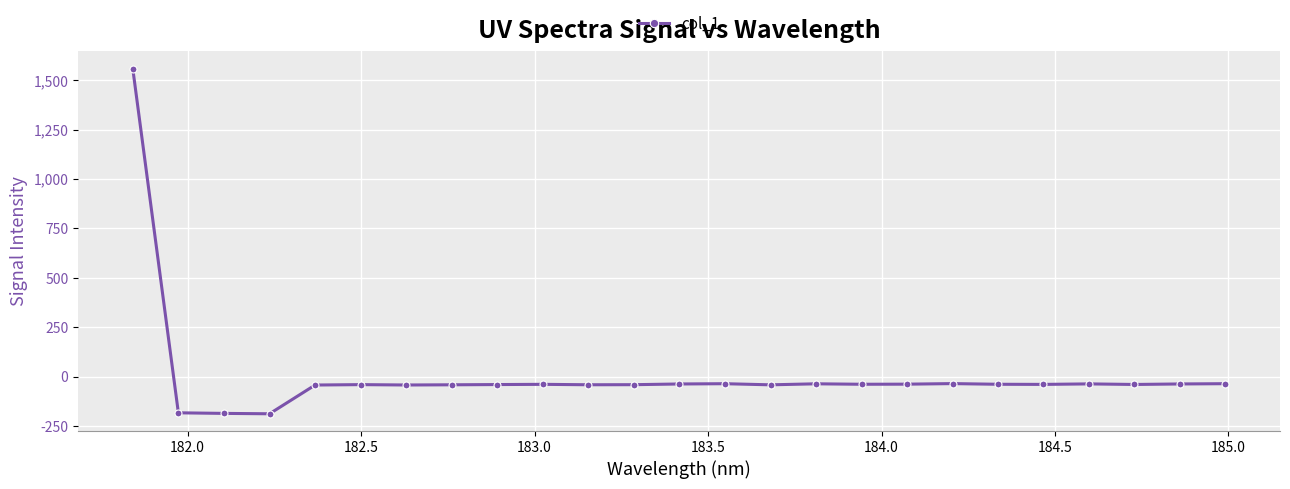

How many negative values are there?

24